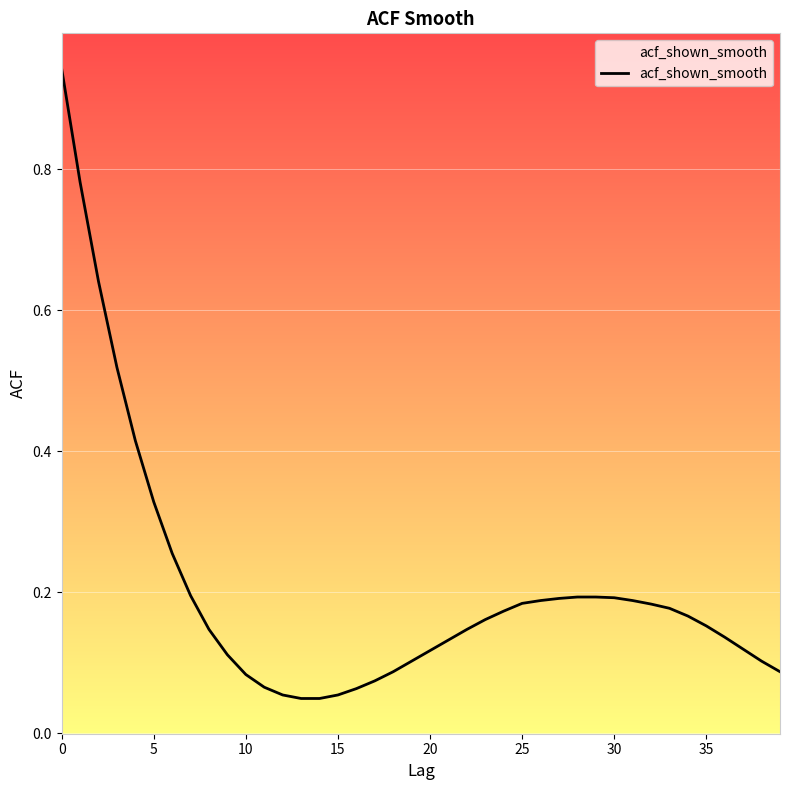

Reading right to left, extract all data points from this chart.

0.1	0.1	0.1	0.1	0.2	0.2	0.2	0.2	0.2	0.2	0.2	0.2	0.2	0.2	0.2	0.2	0.2	0.1	0.1	0.1	0.1	0.1	0.1	0.1	0.1	0.0	0.0	0.1	0.1	0.1	0.1	0.1	0.2	0.3	0.3	0.4	0.5	0.6	0.8	0.9